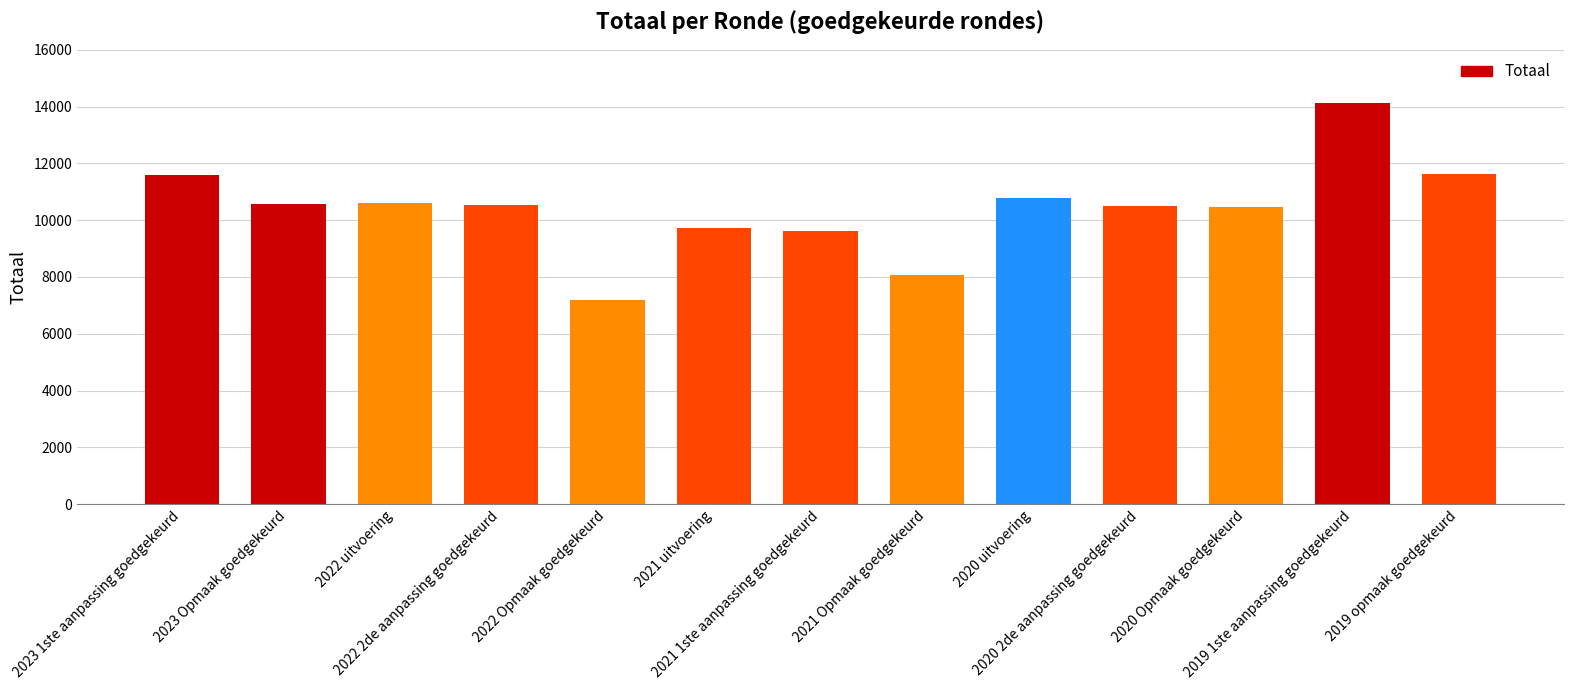

What position from the left is 2023 1ste aanpassing goedgekeurd?

1